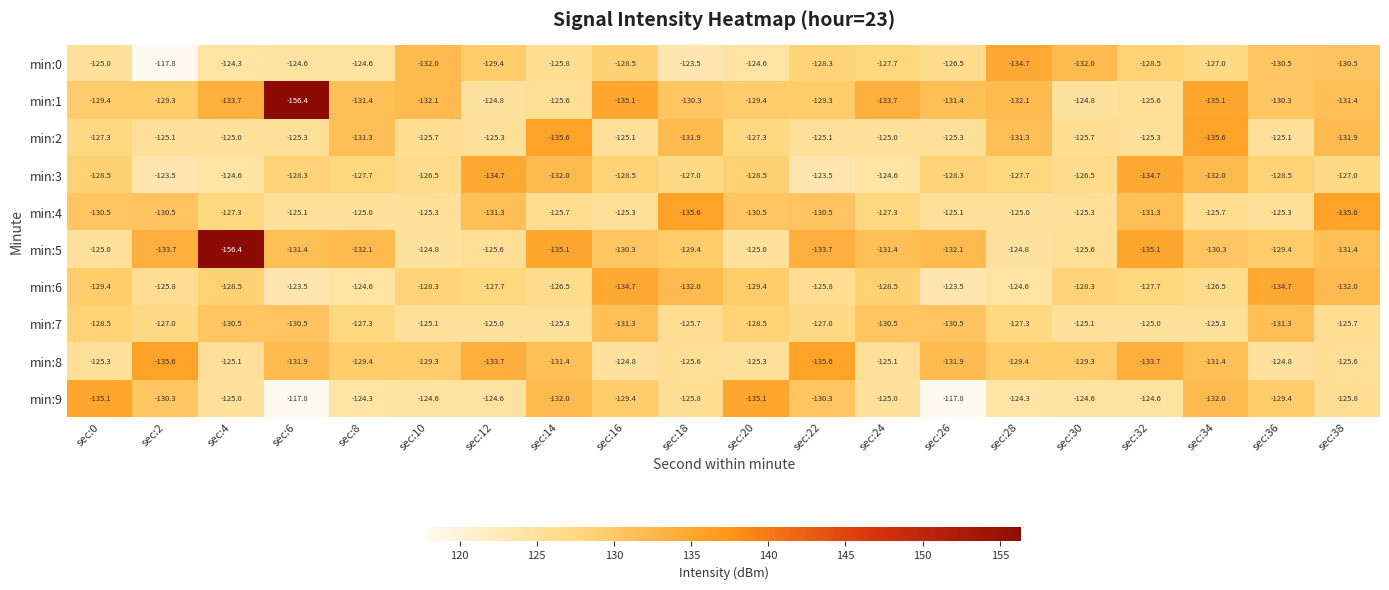

What is the difference between the highest and lowest values at sec:36?

9.9